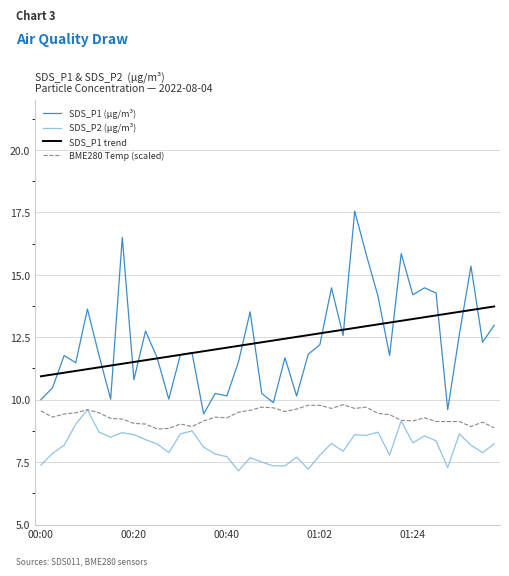

Which series has the largest range (max minus min)?

SDS_P1 (µg/m³)